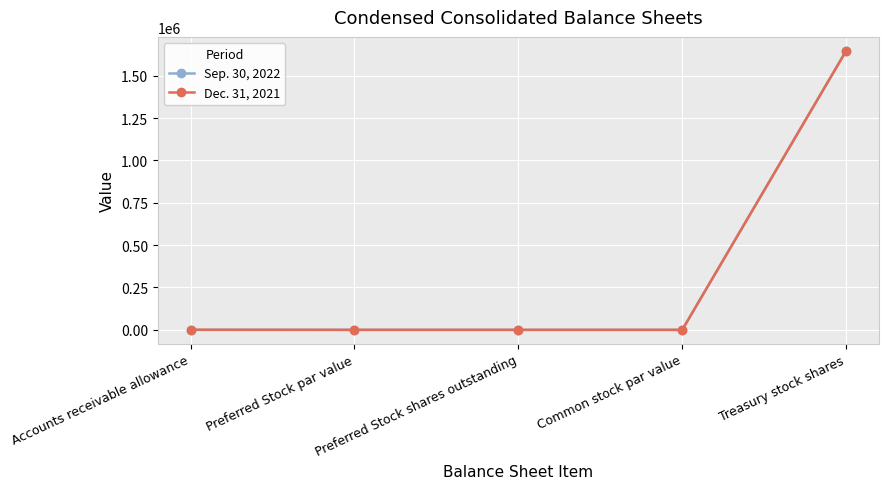

What is the label of the 5th point from the left?

Treasury stock shares